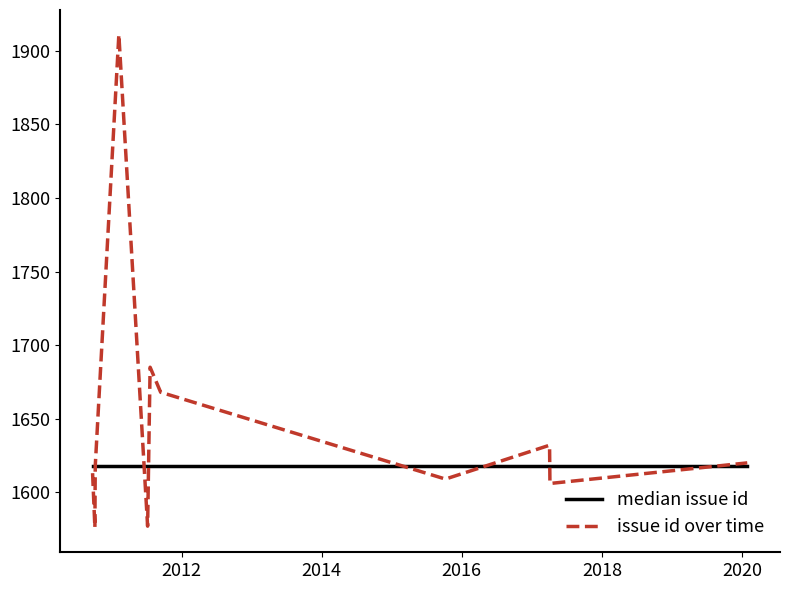

What is the minimum value for issue id over time?

1576